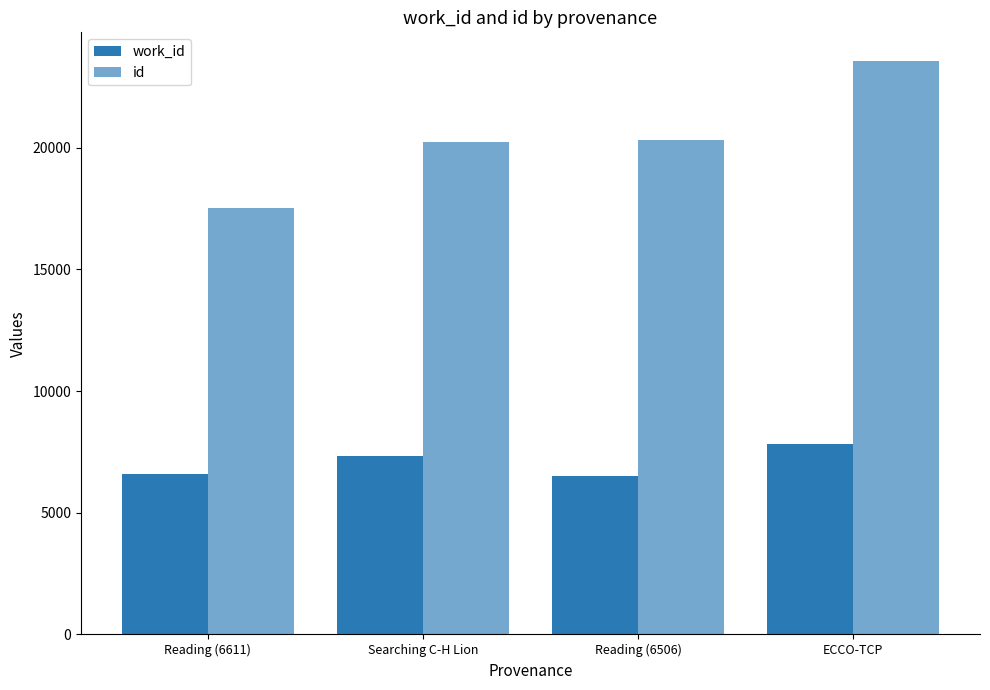

At how many categories does at least one series exceed 13183?

4